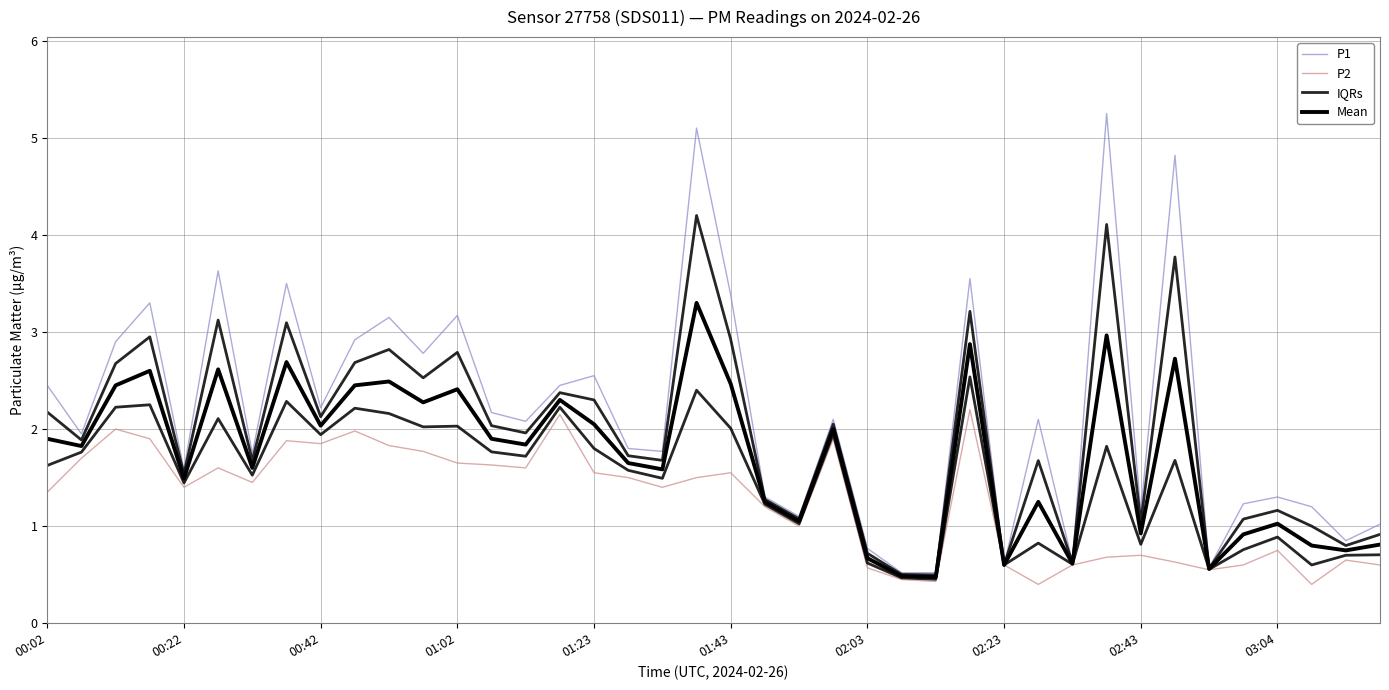

Which series changed the most between 16 and 17?

P1